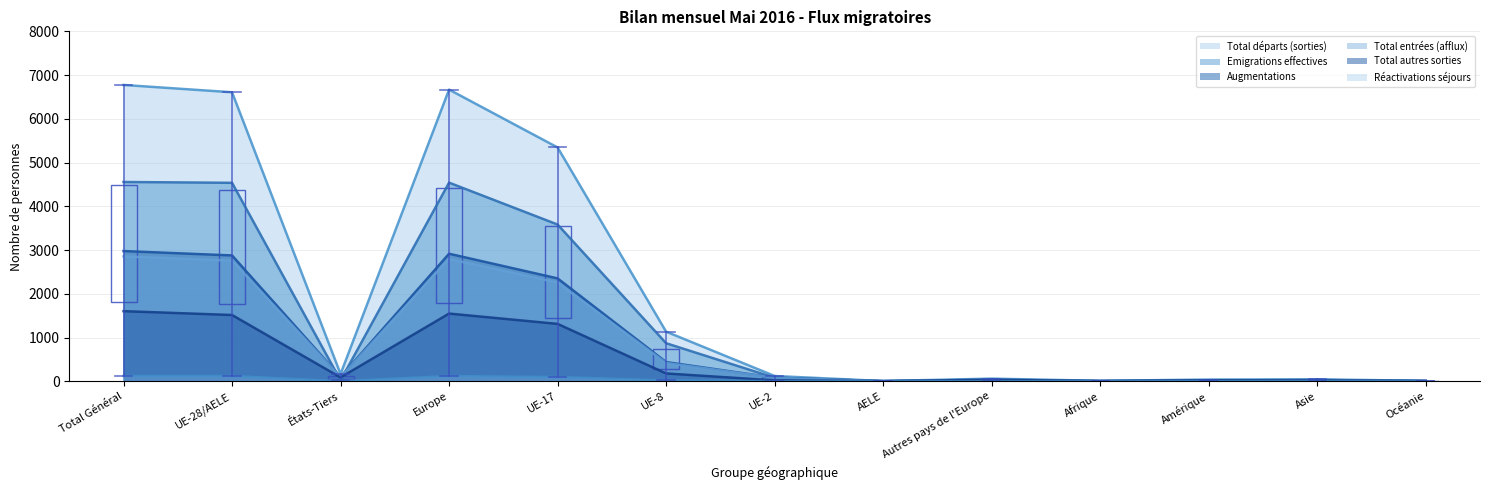

Which category has the lowest value in the Total départs (sorties) series?

AELE